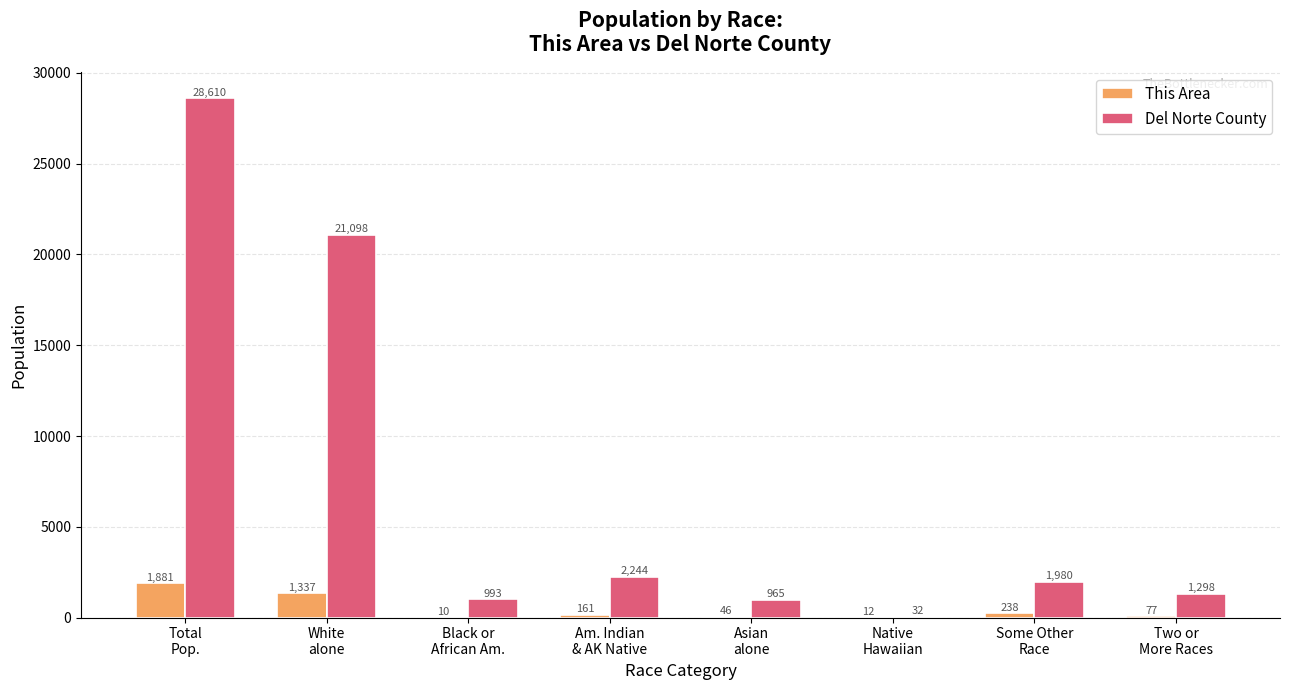

Is it true that Del Norte County equals 28610 at Total
Pop.?

True